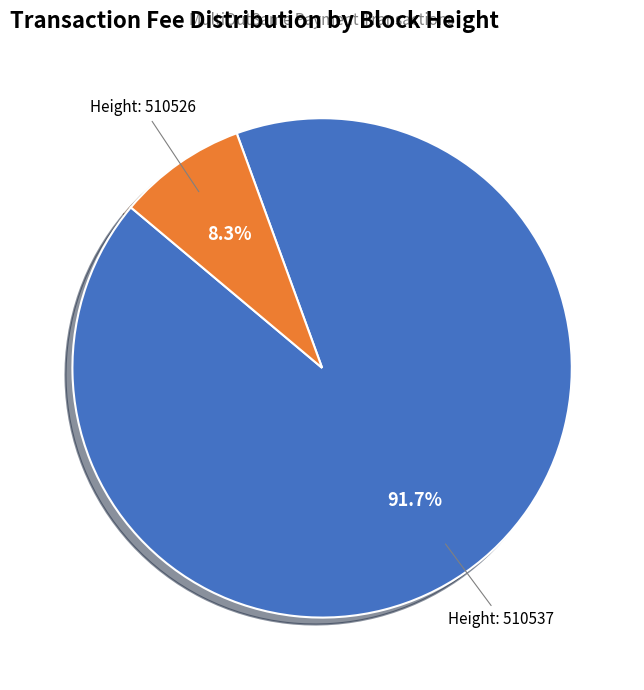

Is there a majority slice in this chart?

Yes